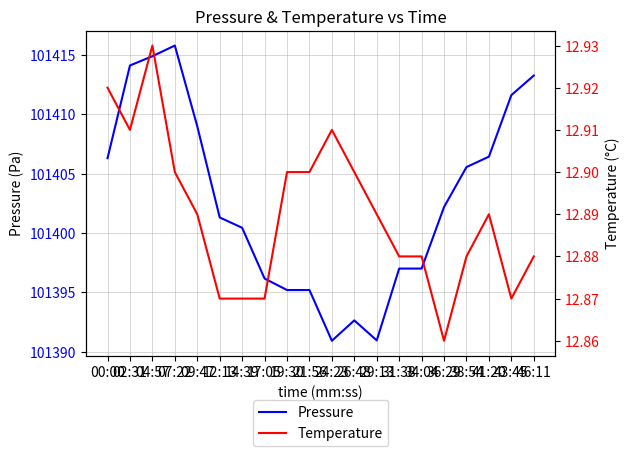

What is the sum of the Pressure values at 43:45 and 04:57?

202826.5